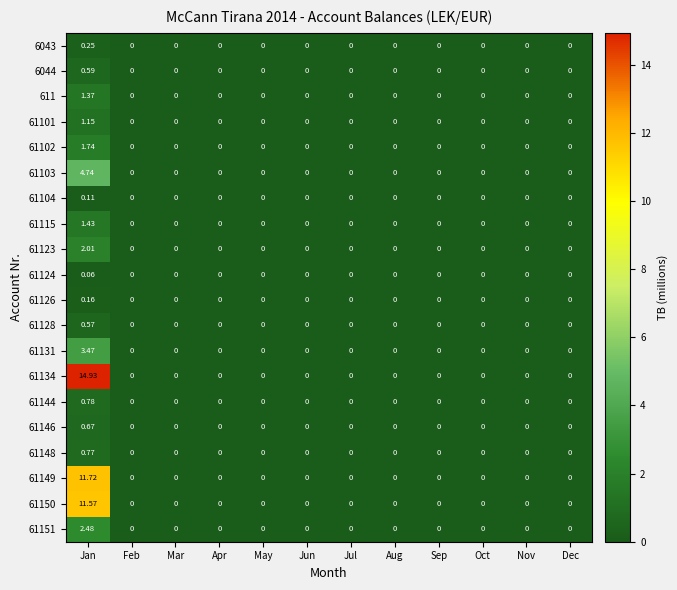

How many positive values does the 6044 series have?

1